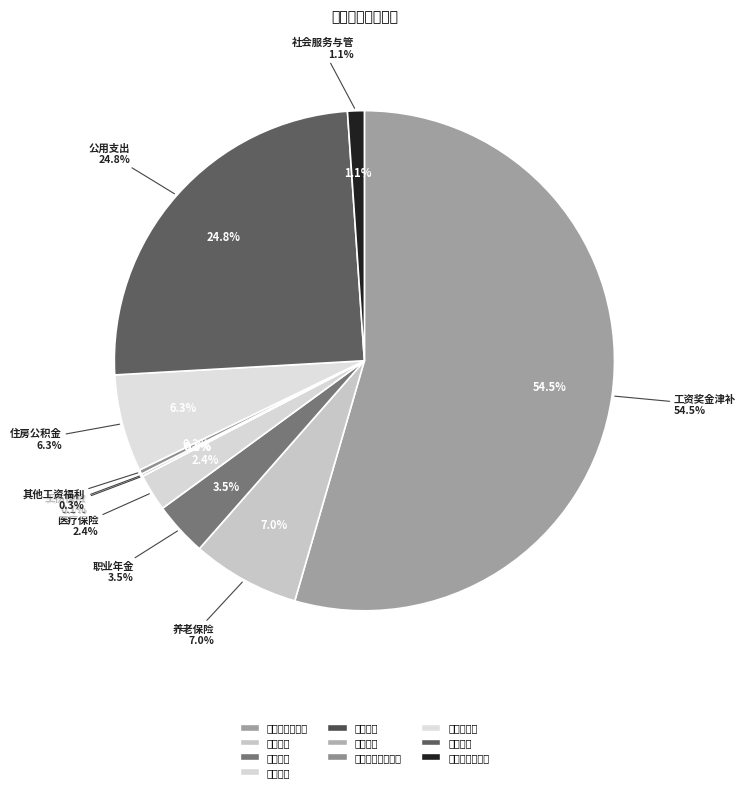

How many segments does this pie chart have?

10